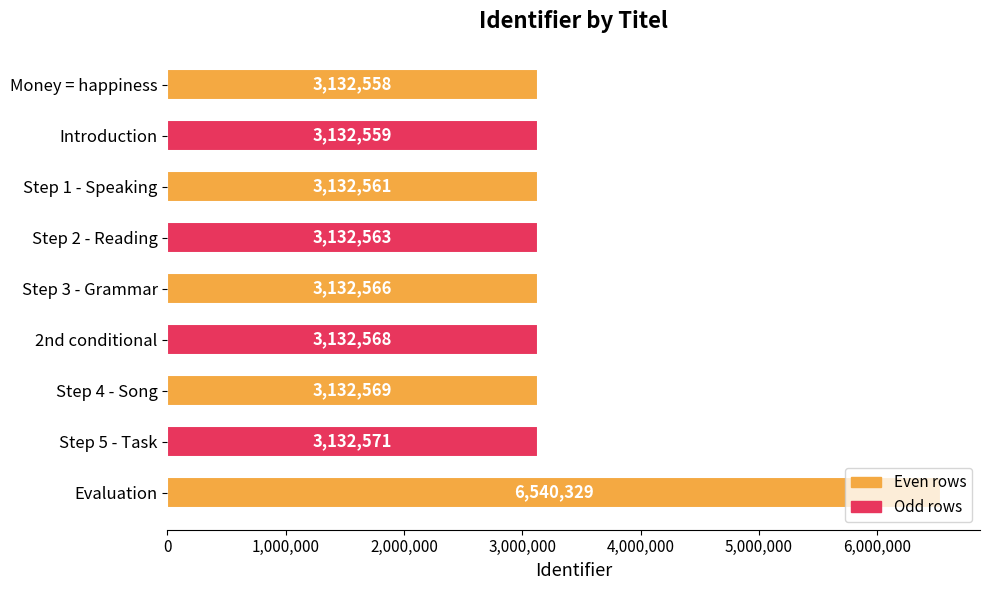

What is the change in value from Step 2 - Reading to Evaluation?

+3407766